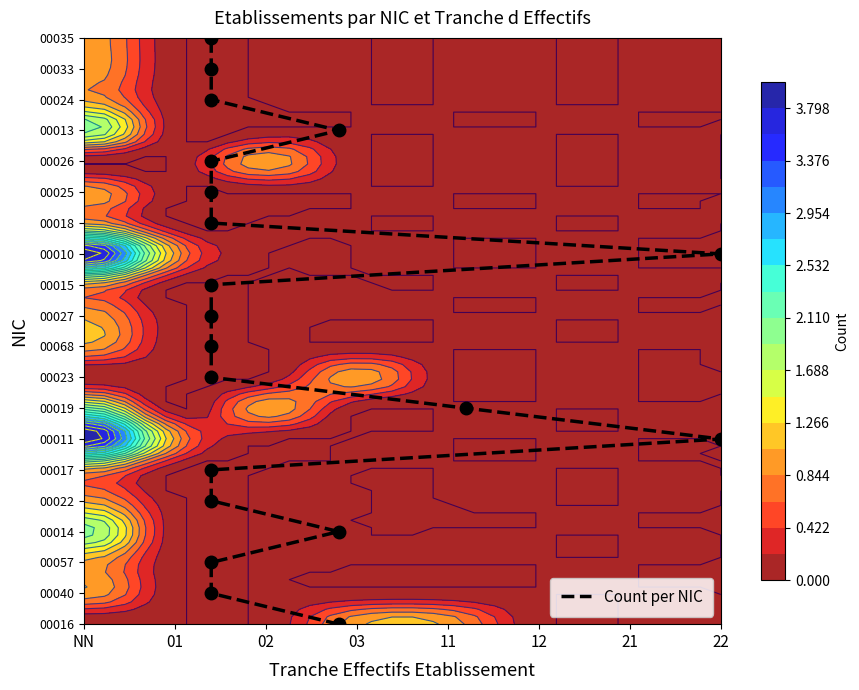

Is it true that the value at 8 is 13?

False